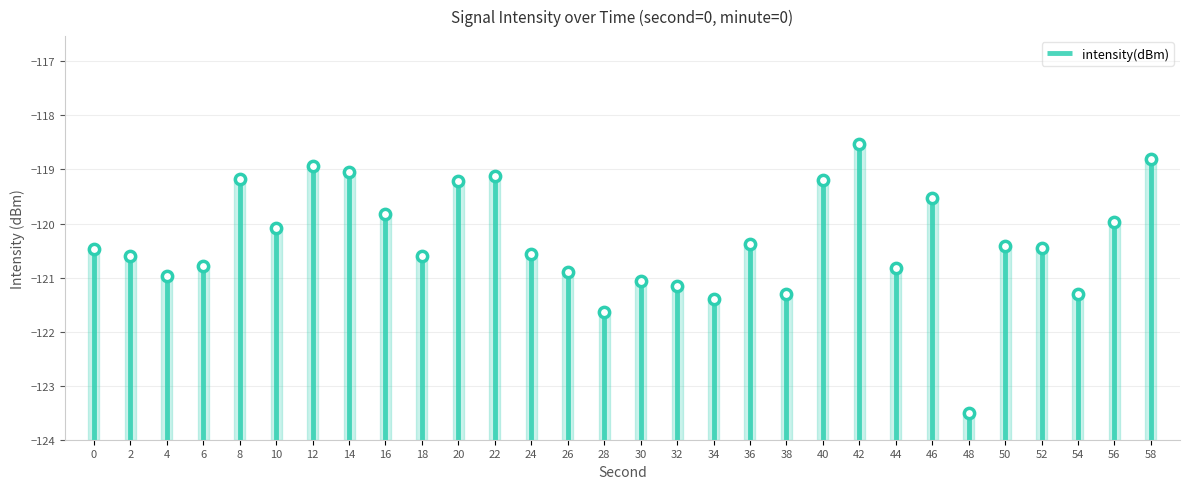

Between 16 and 30, which is larger?

16